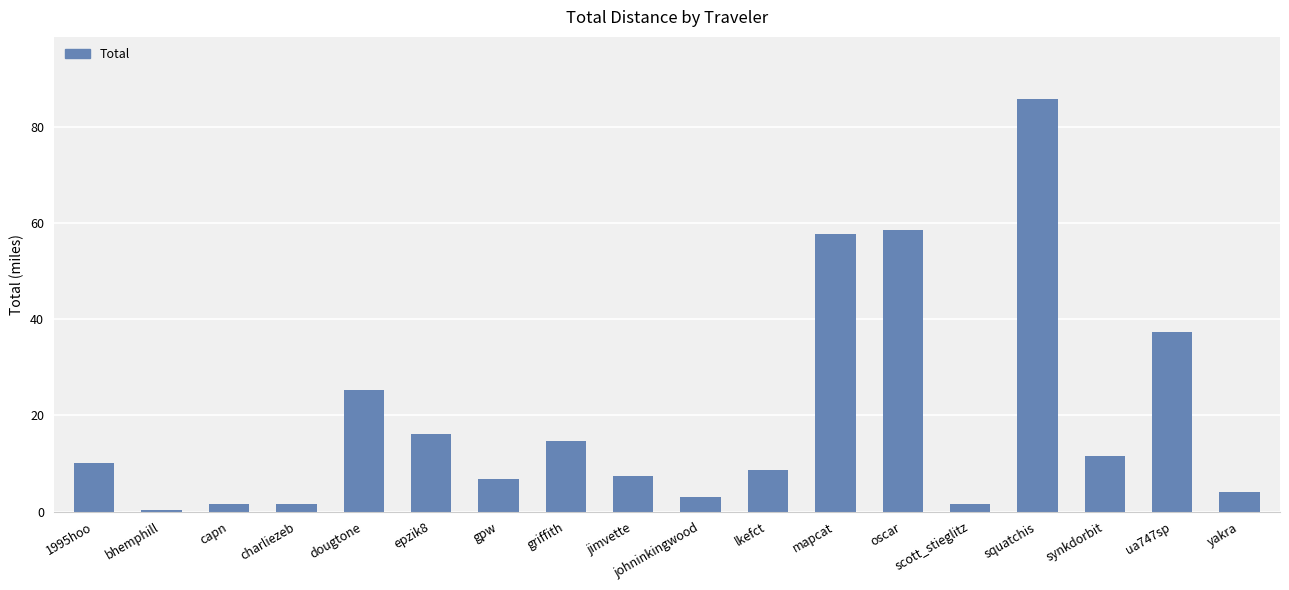

What is the label of the 16th bar from the right?

capn